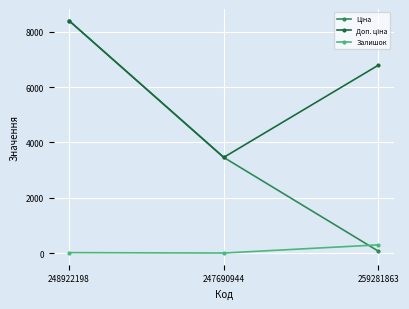

At which category is the sum across all series the highest?

248922198